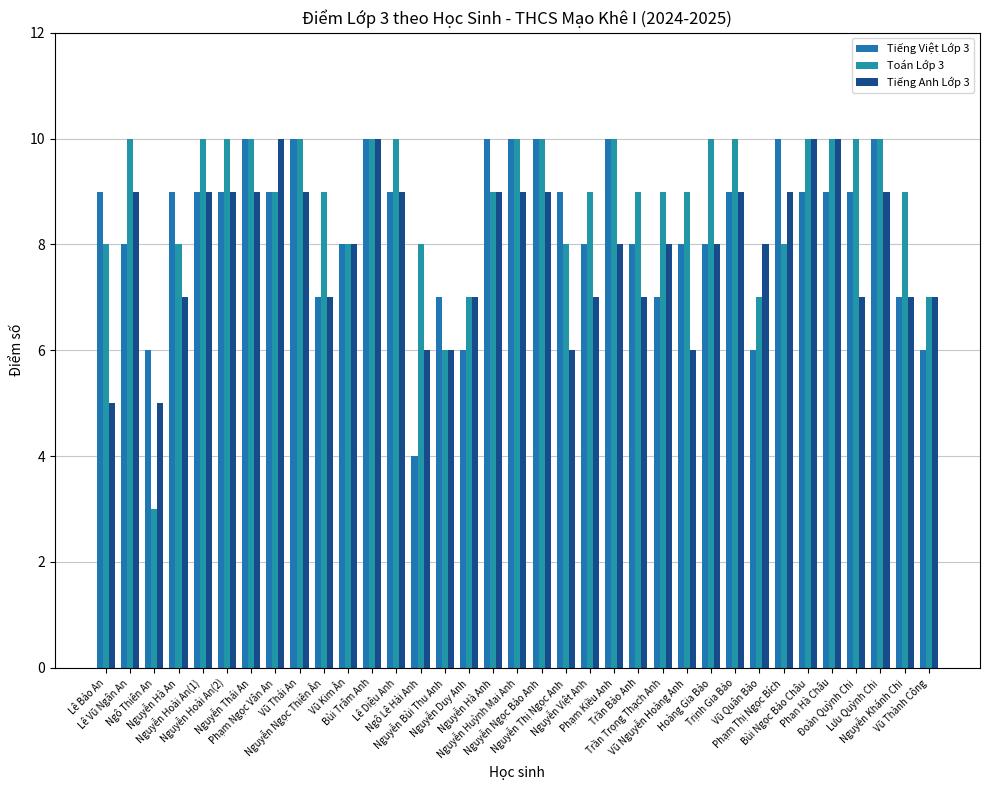

What is the average value of the Tiếng Việt Lớp 3 series?

8